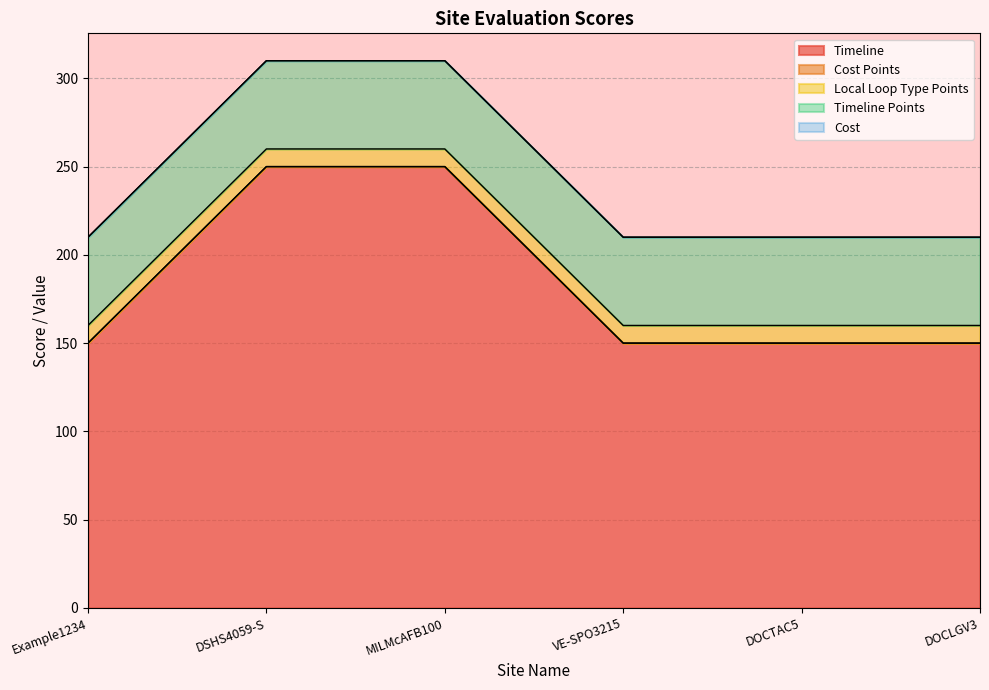

At VE-SPO3215, list the series in order from largest to smallest.

Timeline, Timeline Points, Local Loop Type Points, Cost Points, Cost